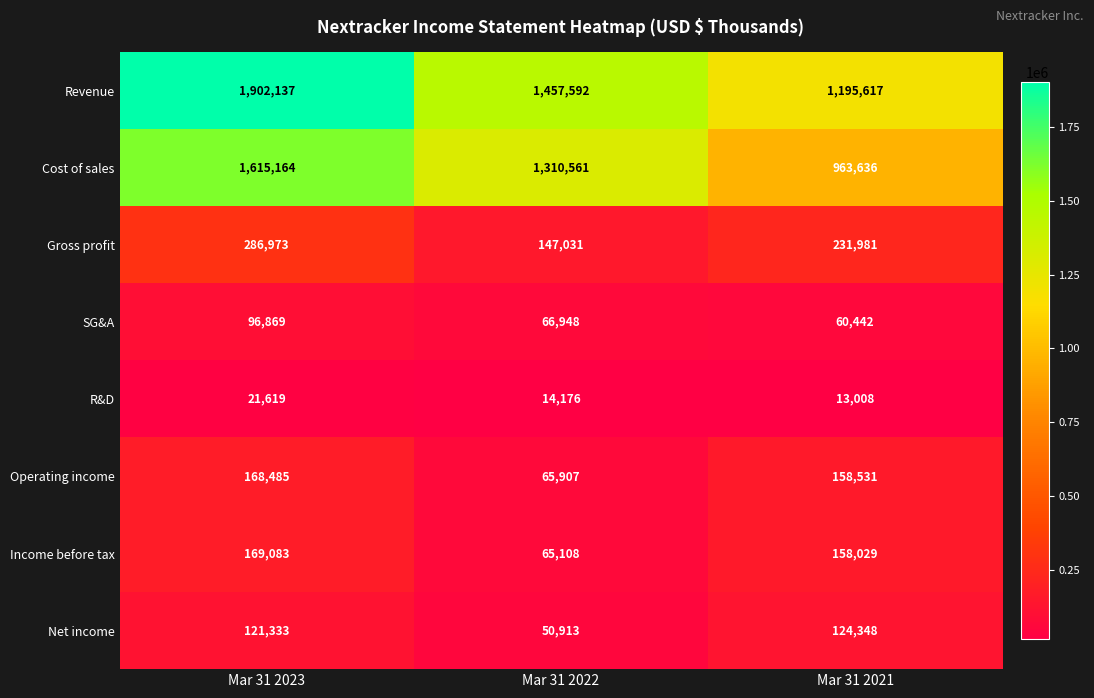

What is the difference between the second highest and minimum values in the Operating income series?

92624